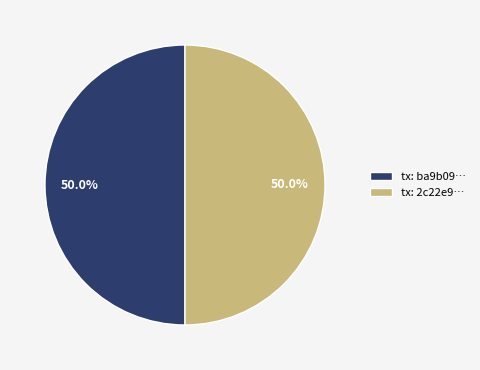

What is the ratio of the value at tx: 2c22e9… to the value at tx: ba9b09…?

1.0